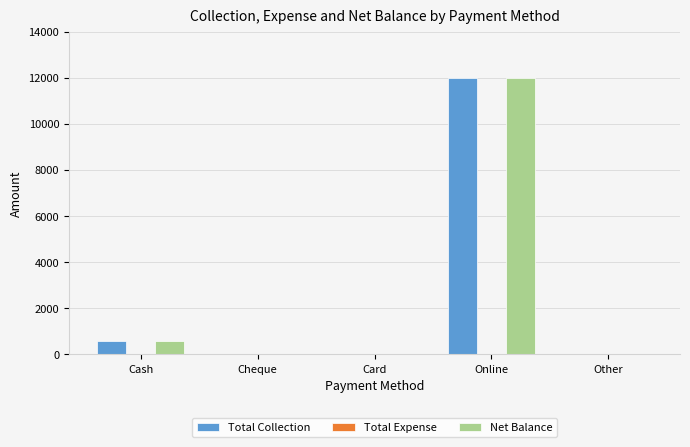

Is the value of Net Balance at Other greater than the value of Total Collection at Cash?

No